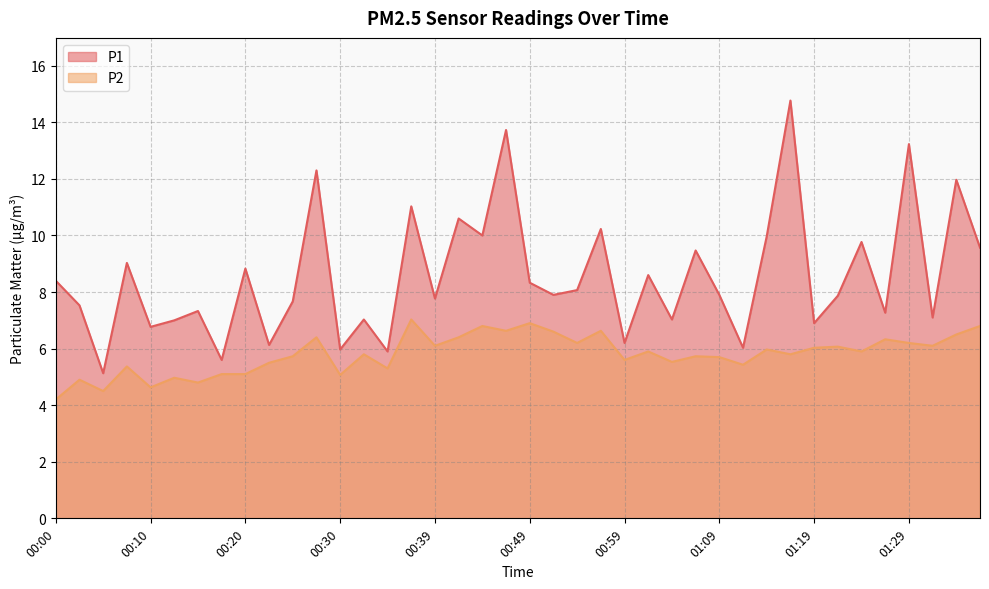

True or false: P2 has a value of 5.4 at 00:07.

True